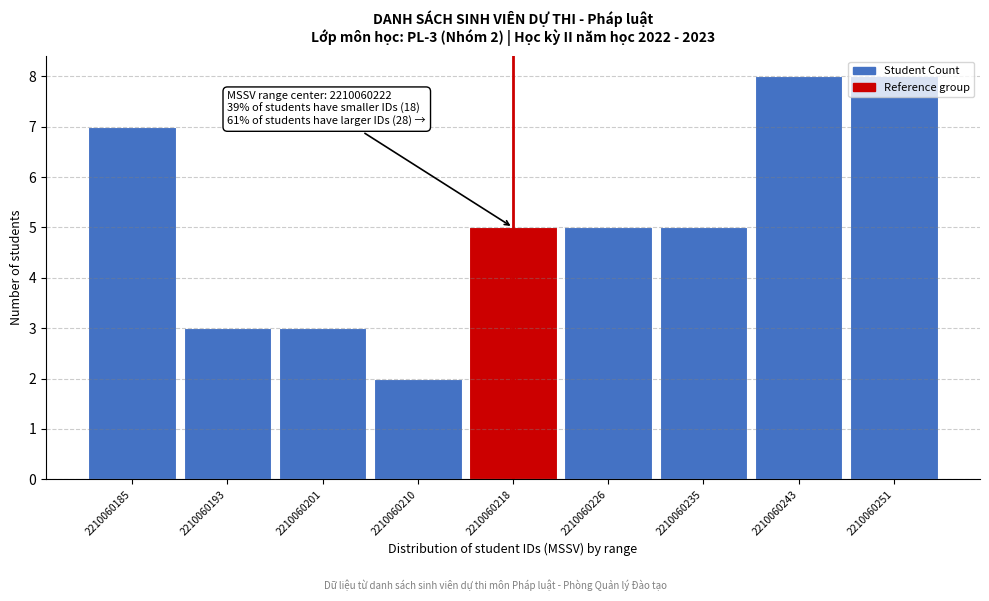

What is the difference between the maximum and second lowest values?

5